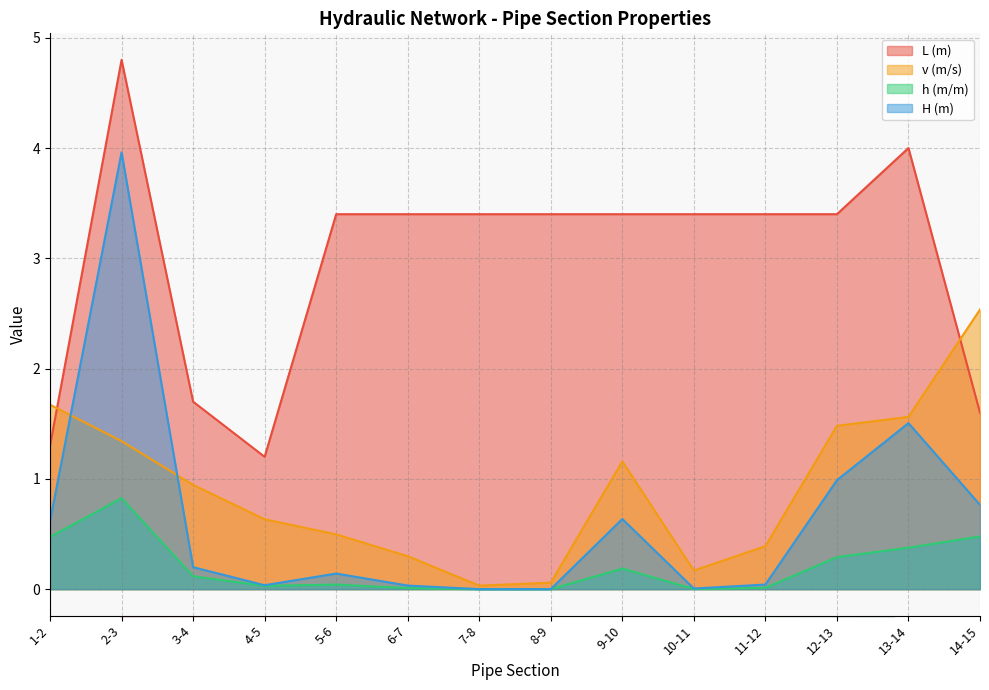

In h (m/m), how many points are lower than both neighbors (excluding endpoints)?

3